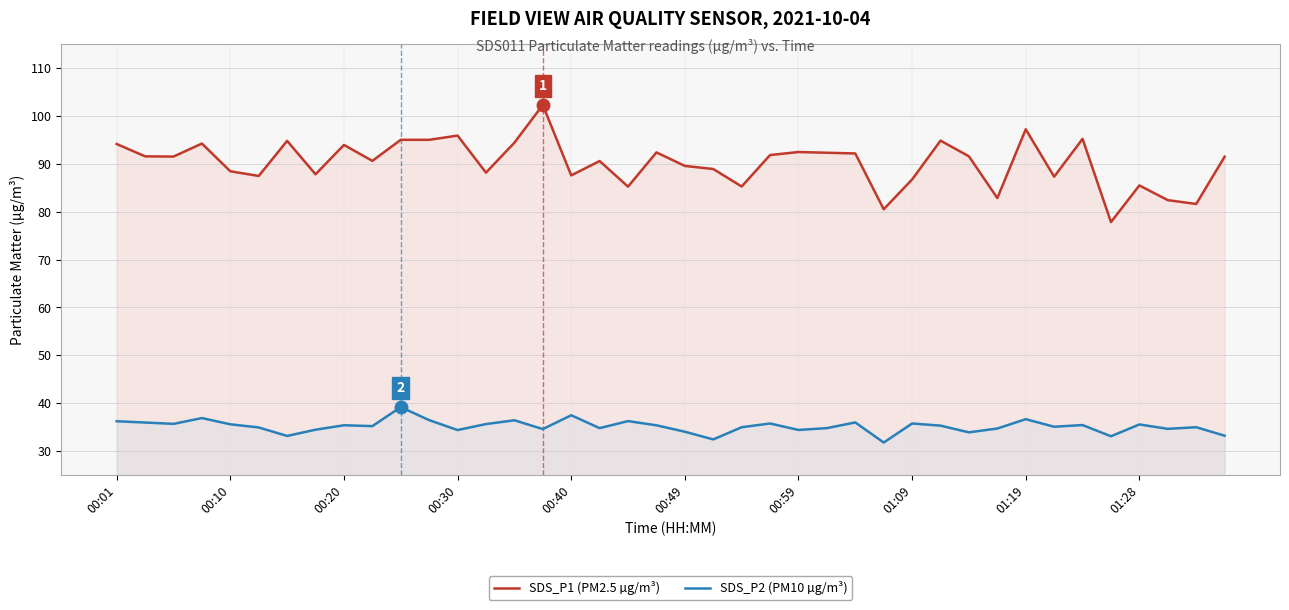

Between 35 and 11, which is larger?

11